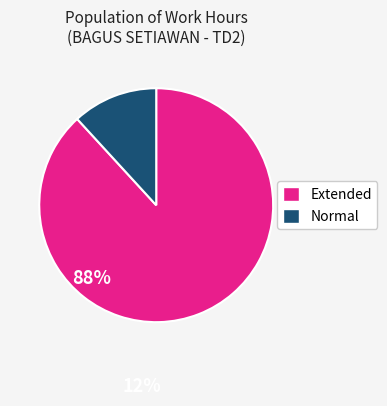

How many segments does this pie chart have?

2